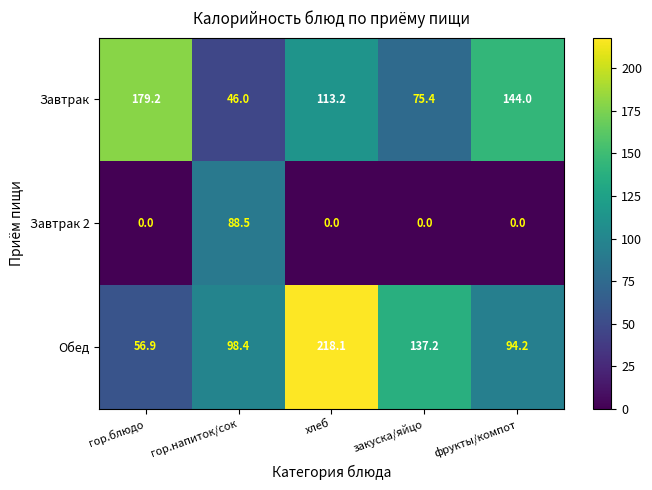

Reading left to right, extract all data points from this chart.

Завтрак: 179.2	46.0	113.2	75.4	144.0
Завтрак 2: 0.0	88.5	0.0	0.0	0.0
Обед: 56.9	98.4	218.1	137.2	94.2